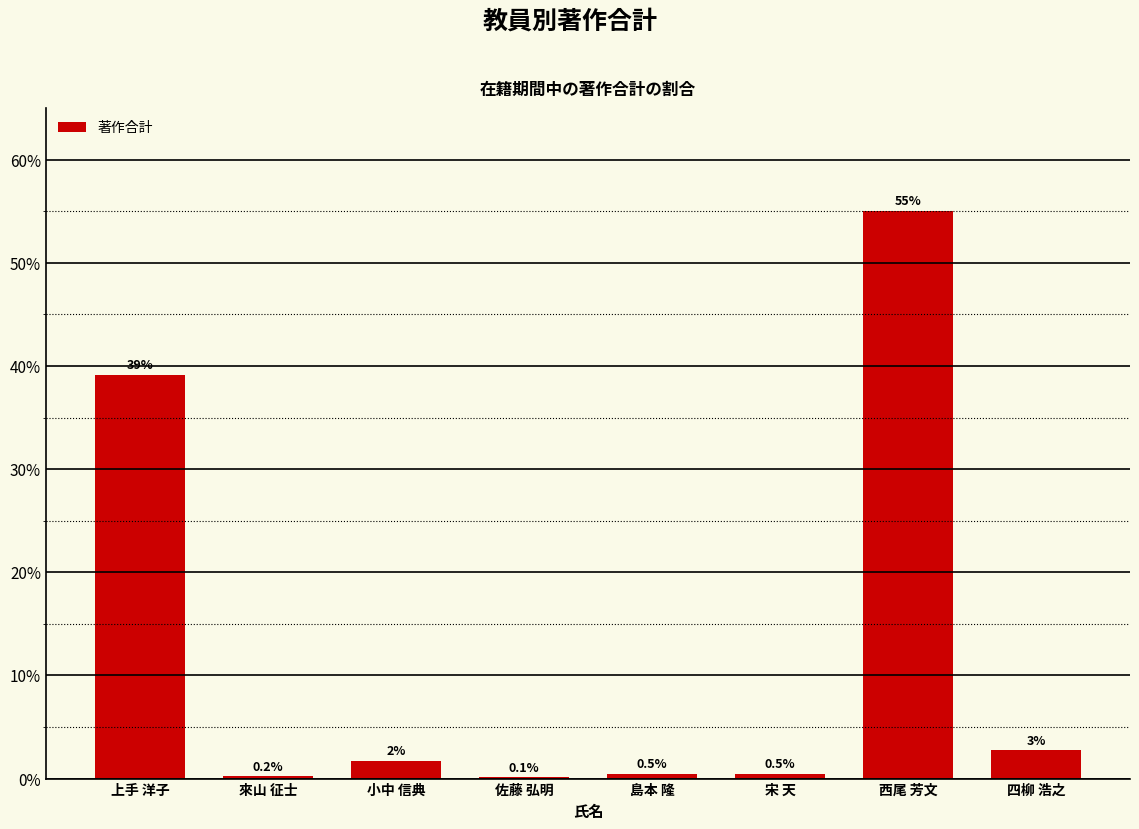

The chart shows a value of 55.1 at 西尾 芳文. True or false?

True